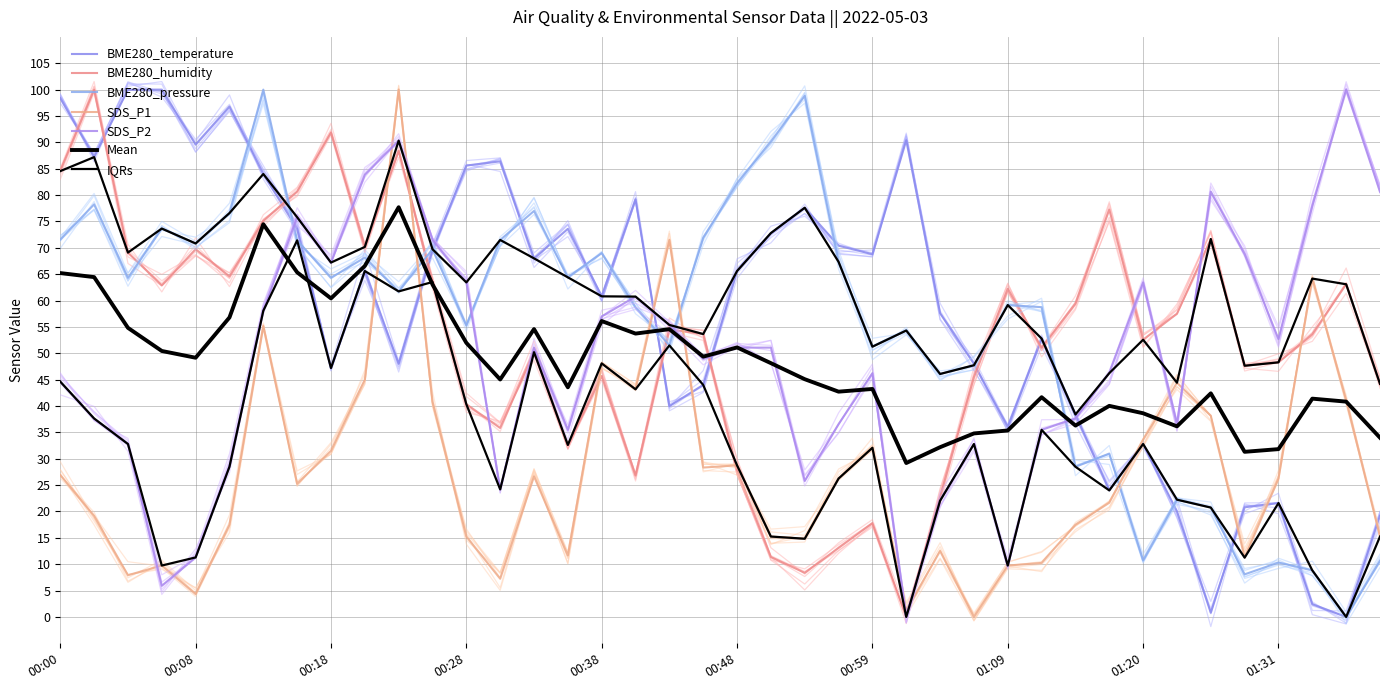

The value of BME280_humidity at 01:26 is 71.7. True or false?

True